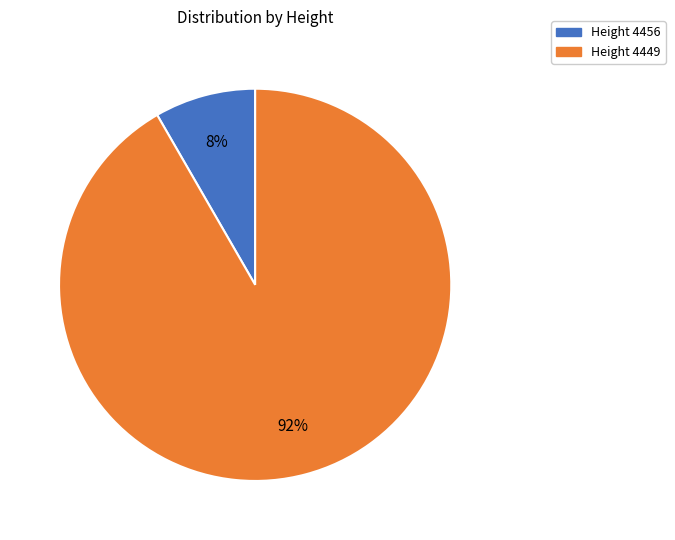

Rank the categories by value from highest to lowest.

Height 4449, Height 4456